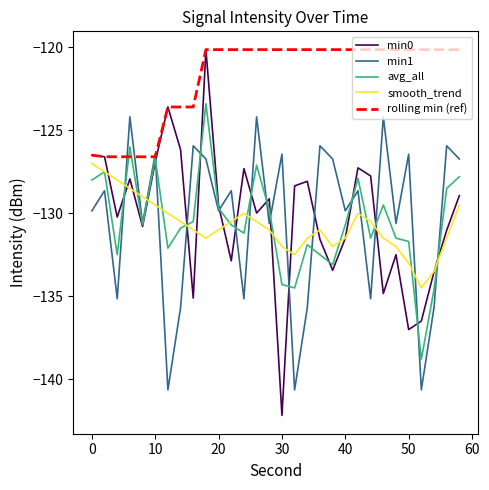

True or false: min1 and smooth_trend cross at least once.

True